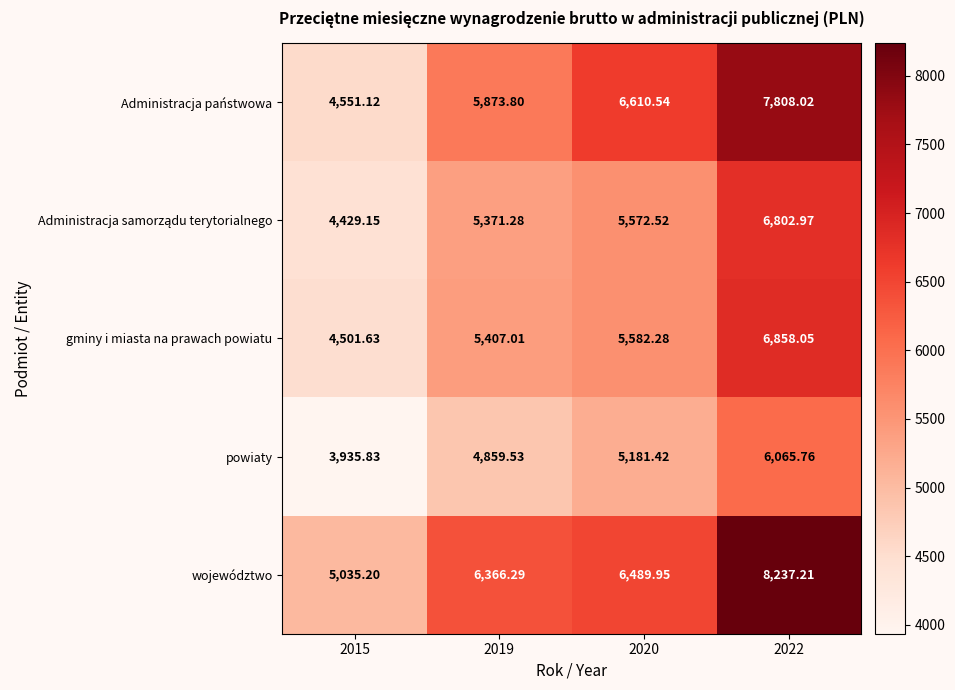

What is the difference between the highest and lowest values at 2019?

1506.8